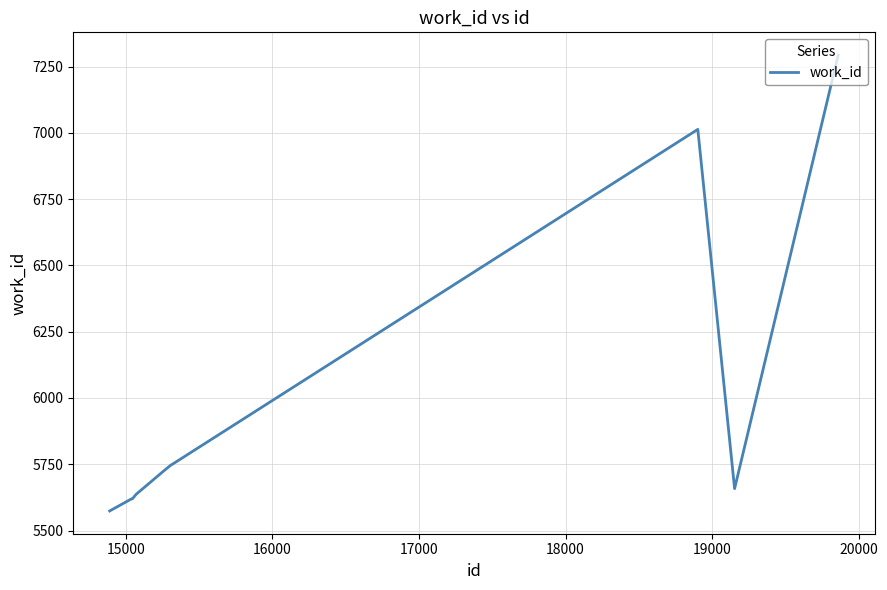

What is the minimum value shown in the chart?

5574